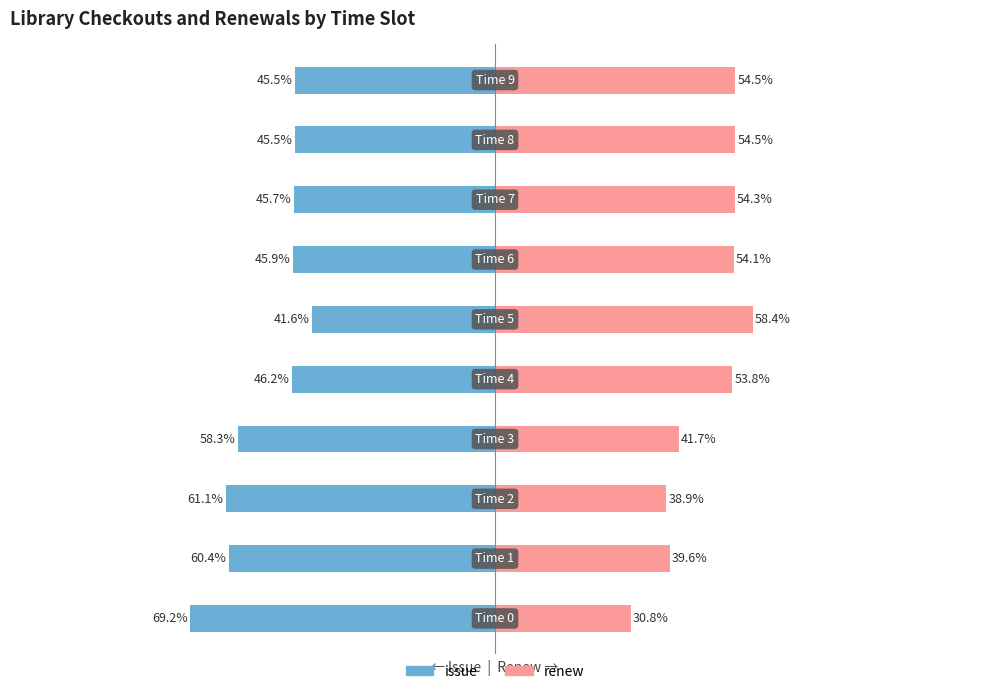

What is the value of the renew bar at the 2nd from the left?

39.6